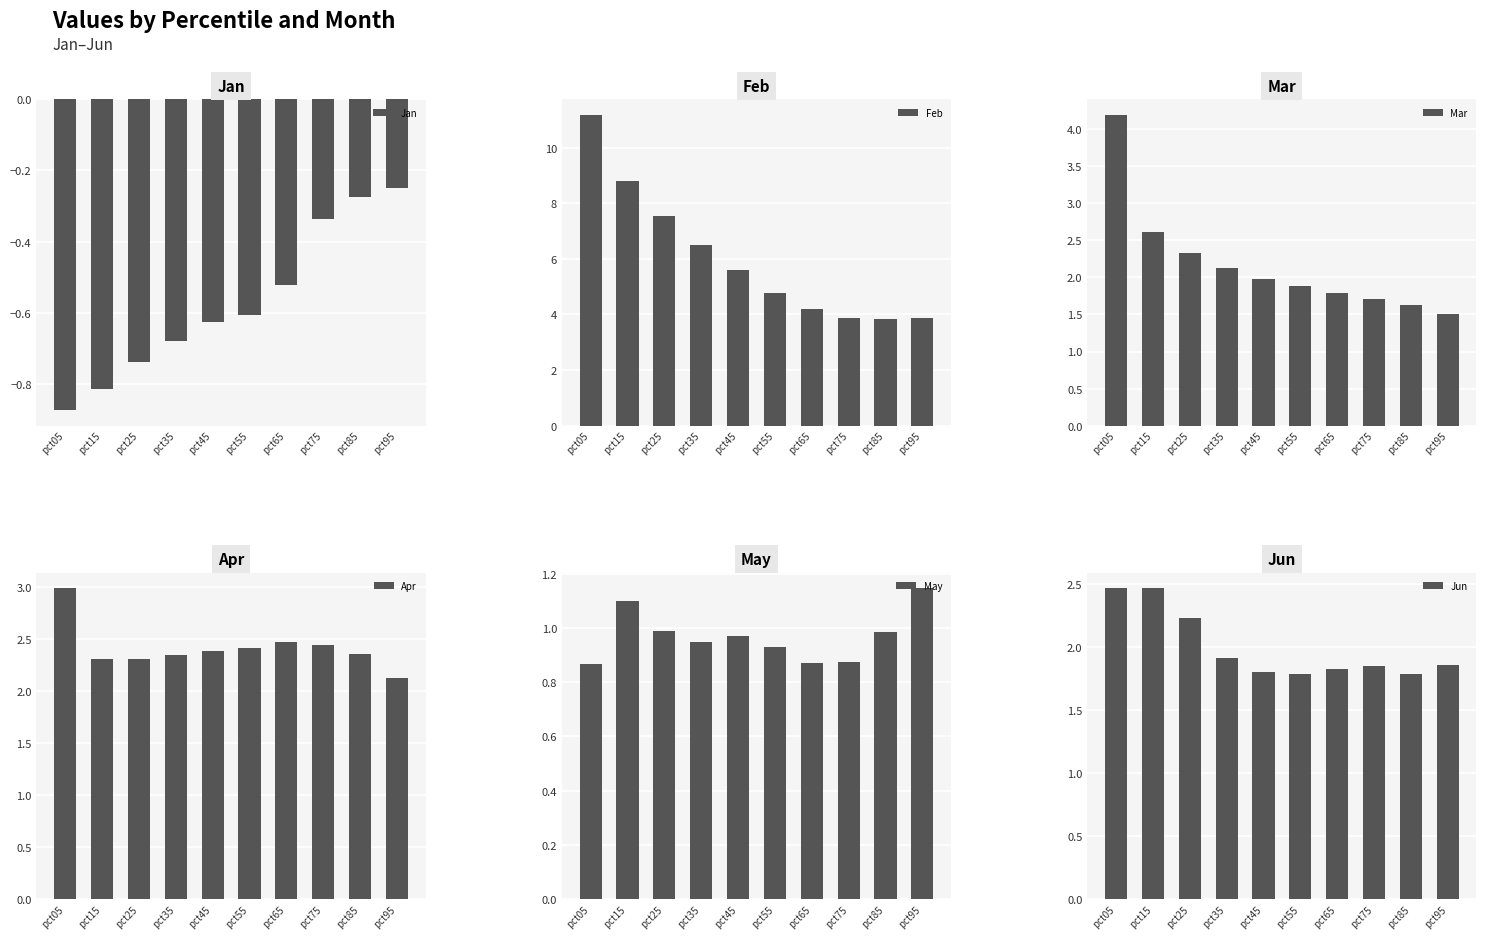

How many groups of bars are there?

10